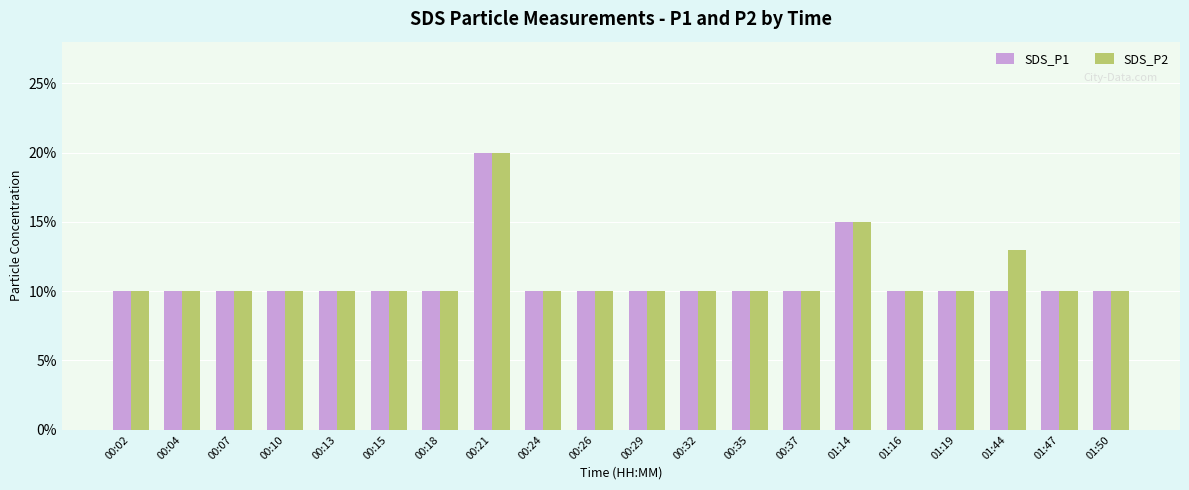

What is the label of the 1st bar from the left?

00:02